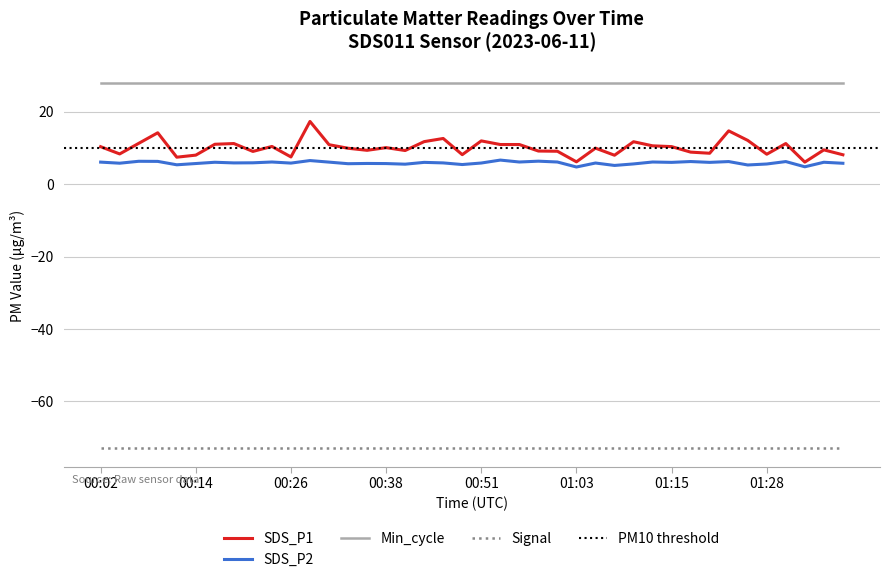

Is it true that Min_cycle equals 28.0 at 00:51?

True